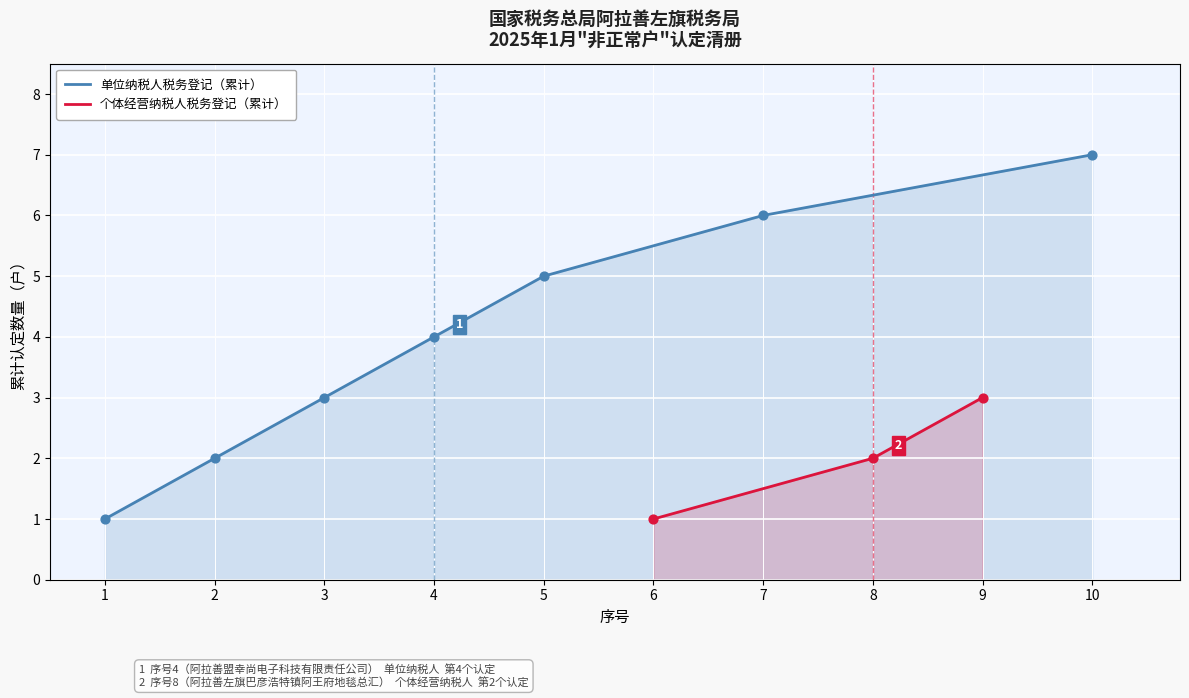

List the labels in order of 个体经营纳税人税务登记（累计） value, largest first.

9, 8, 6